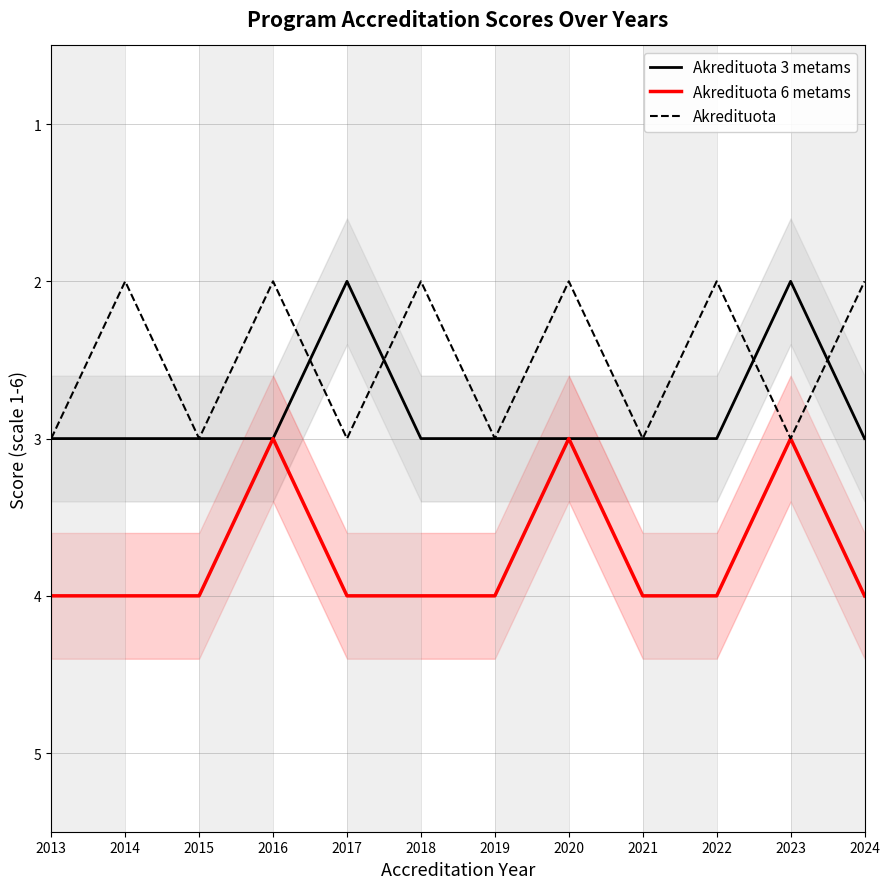

True or false: Akredituota and Akredituota 6 metams cross at least once.

False